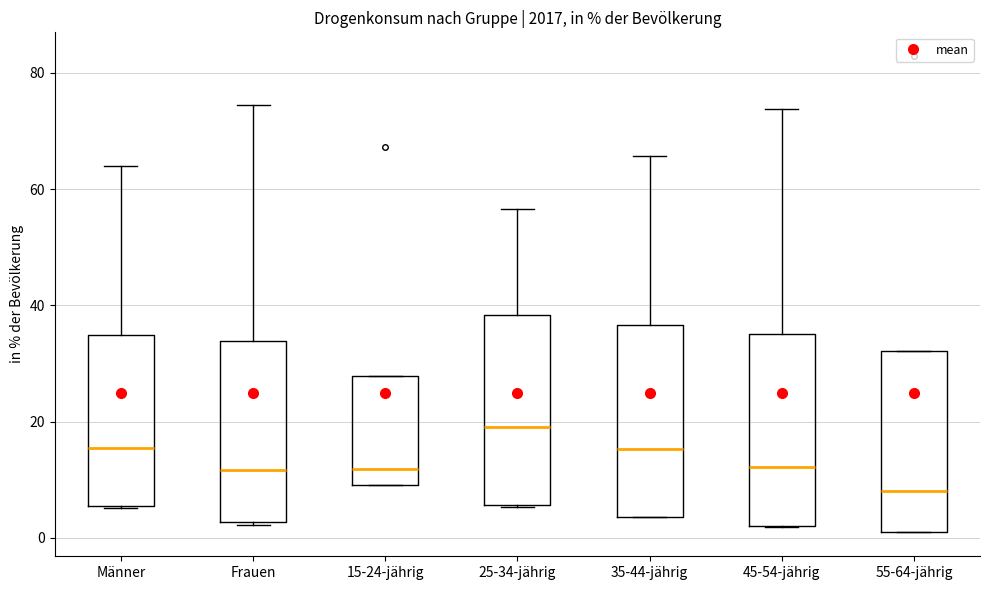

Reading left to right, read every box against the y-axis: the position of its median line, the range the box covers, and the ends of its whiskers. The values are not printed on the chart, so give them approximately, as read against the axis.

Männer: median 16, box 6 to 34, whiskers 6 to 64
Frauen: median 12, box 2 to 34, whiskers 2 to 74
15-24-jährig: median 12, box 10 to 28, whiskers 10 to 28
25-34-jährig: median 20, box 6 to 38, whiskers 6 to 56
35-44-jährig: median 16, box 4 to 36, whiskers 4 to 66
45-54-jährig: median 12, box 2 to 36, whiskers 2 to 74
55-64-jährig: median 8, box 0 to 32, whiskers 0 to 32